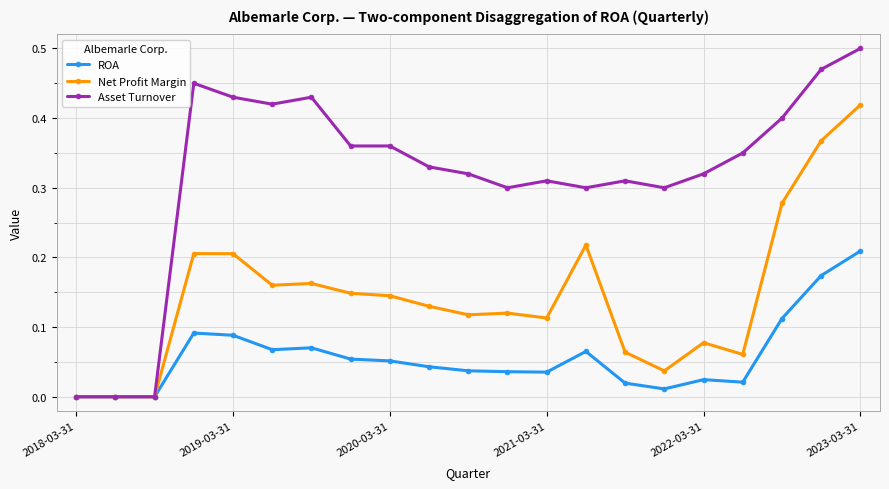

What are all the series names shown in the legend?

ROA, Net Profit Margin, Asset Turnover